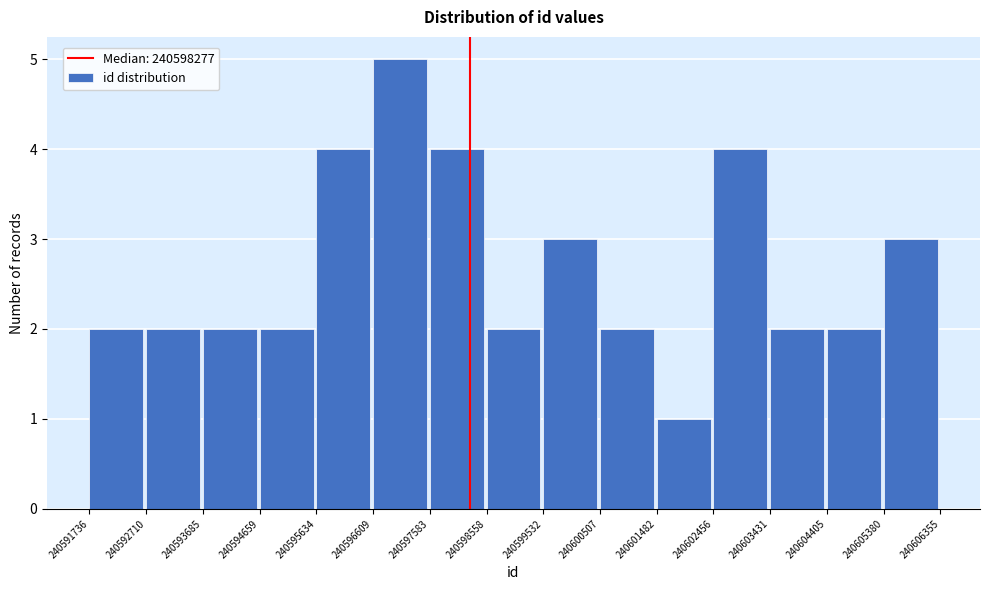

Over which range of the x-axis is the bar tallest?

240596609 to 240597583